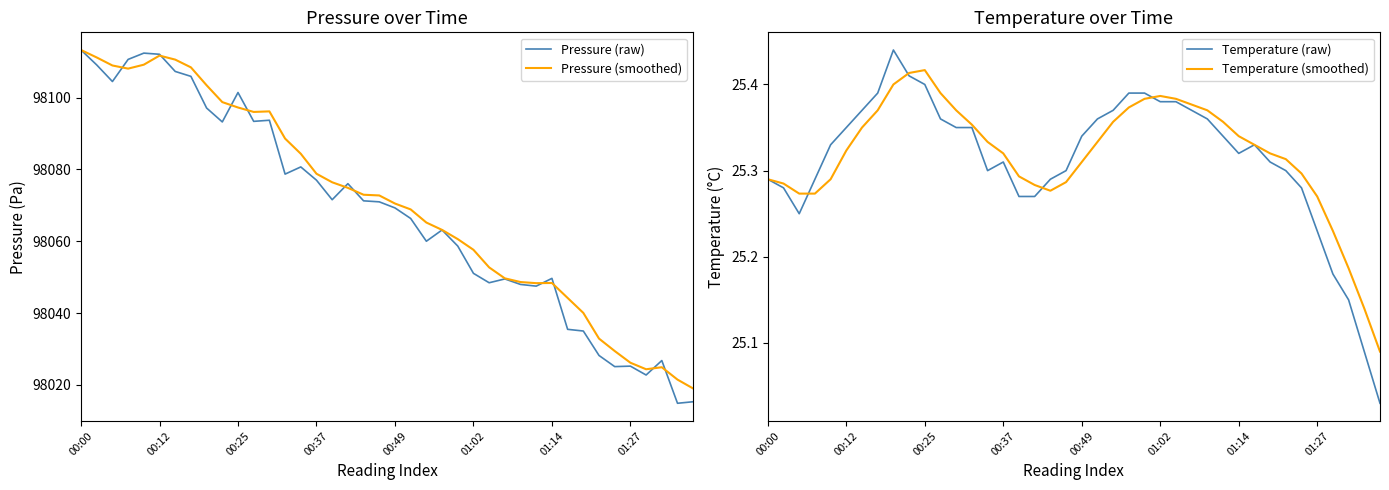

What is the lowest value of the Pressure (raw) series?

98014.9